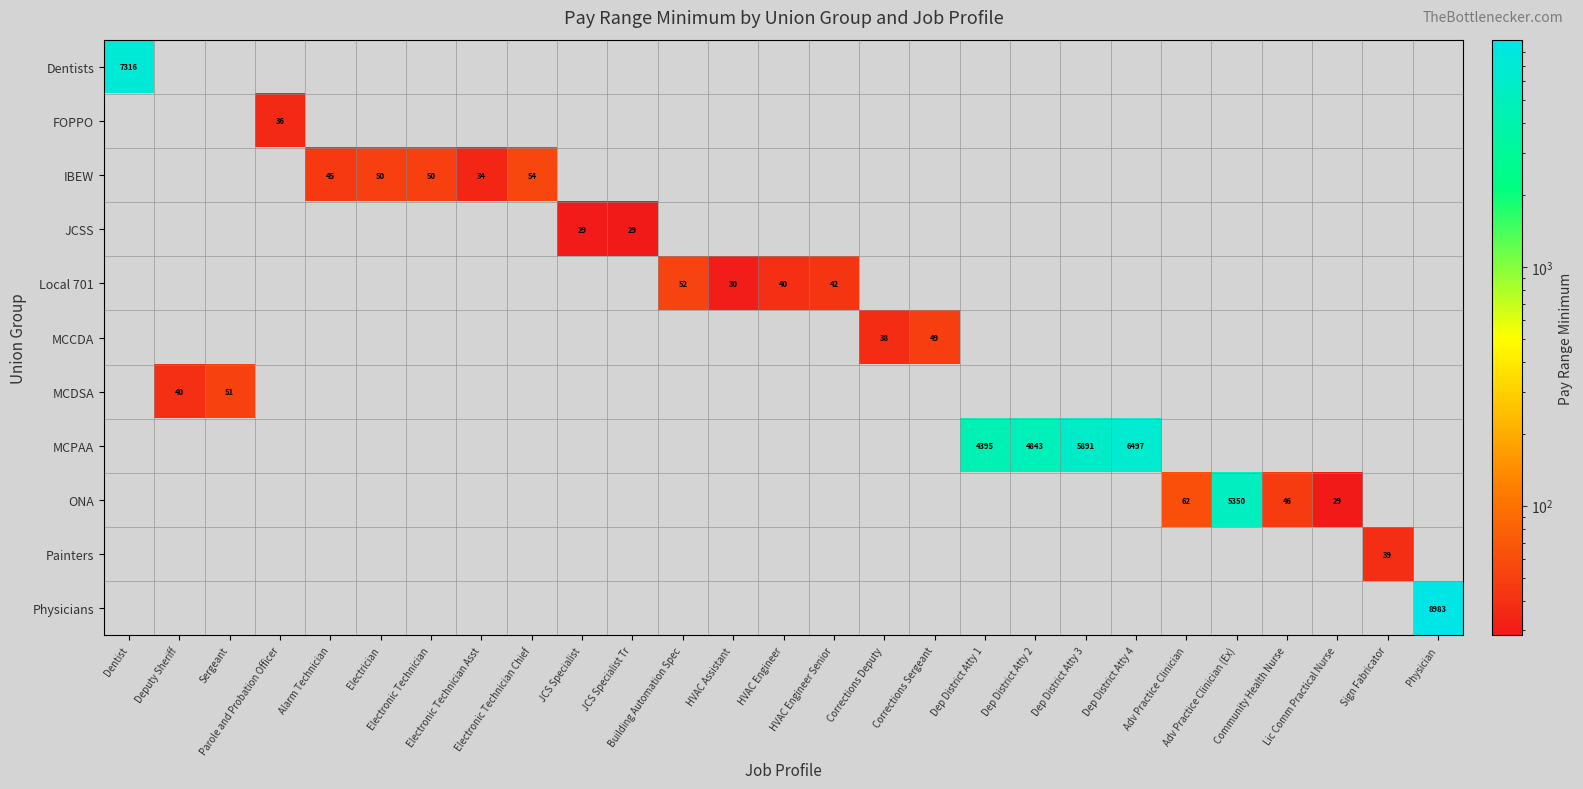

Count the number of categories in the chart.

27